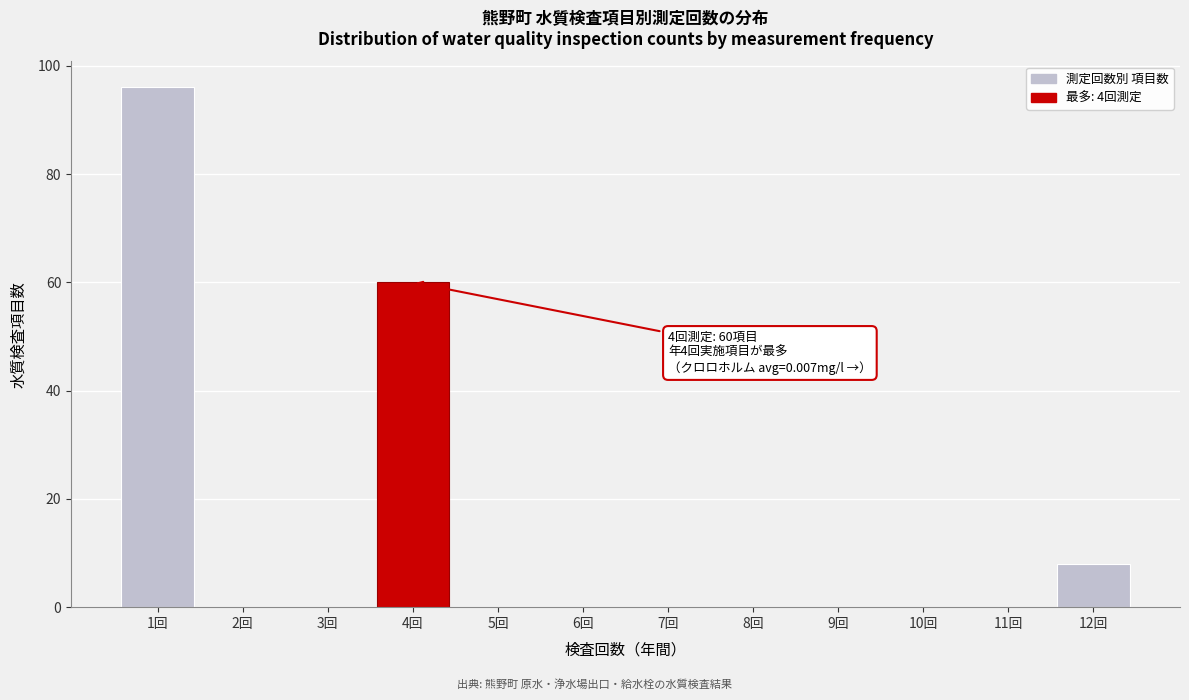

Which range on the x-axis has the tallest bar?

0.5 to 1.5